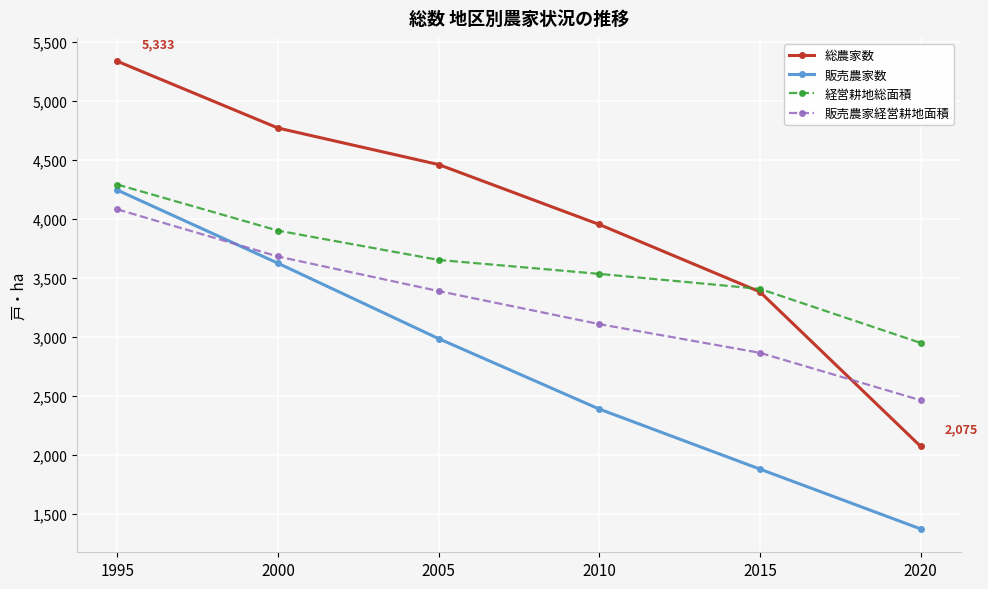

List the series in order of their overall mean, highest first.

総農家数, 経営耕地総面積, 販売農家経営耕地面積, 販売農家数